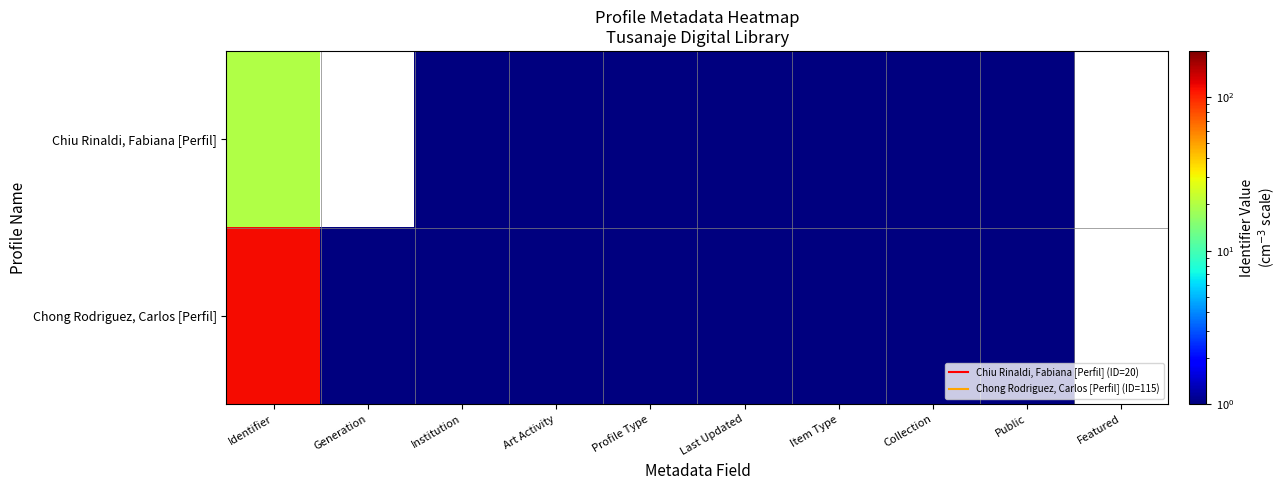

What is the sum of the Chong Rodriguez, Carlos [Perfil] values at Identifier and Collection?

116.0